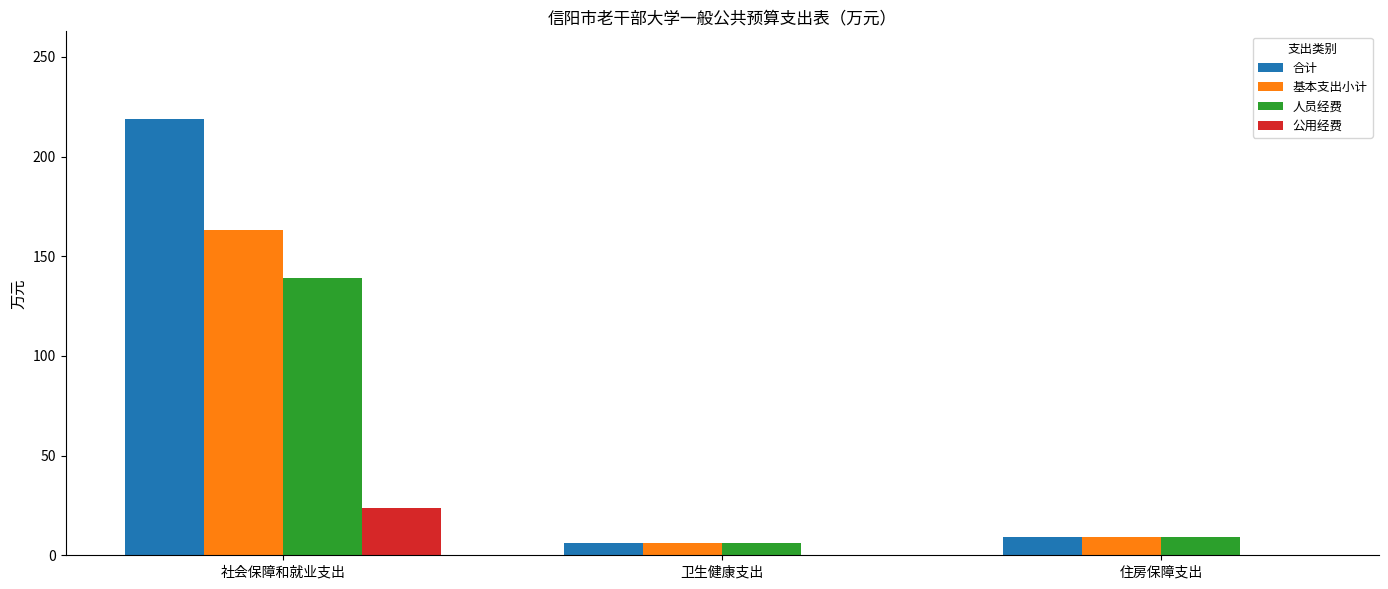

How many groups of bars are there?

3